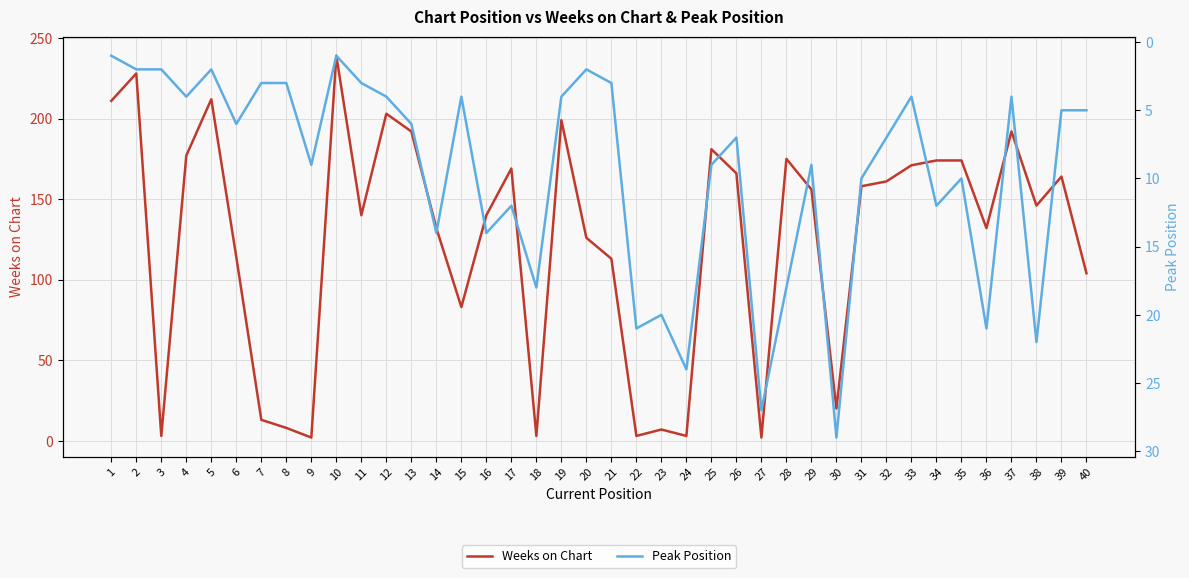

Which has a higher value, 18 or 9?

18